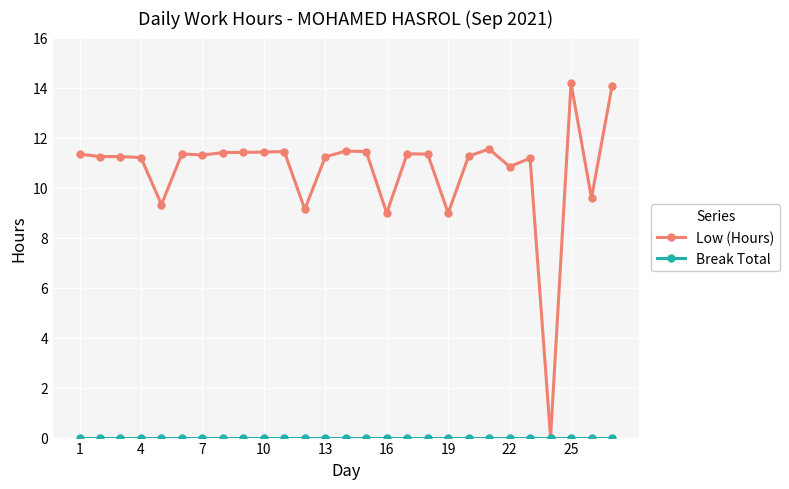

What is the greatest value displayed?

14.2